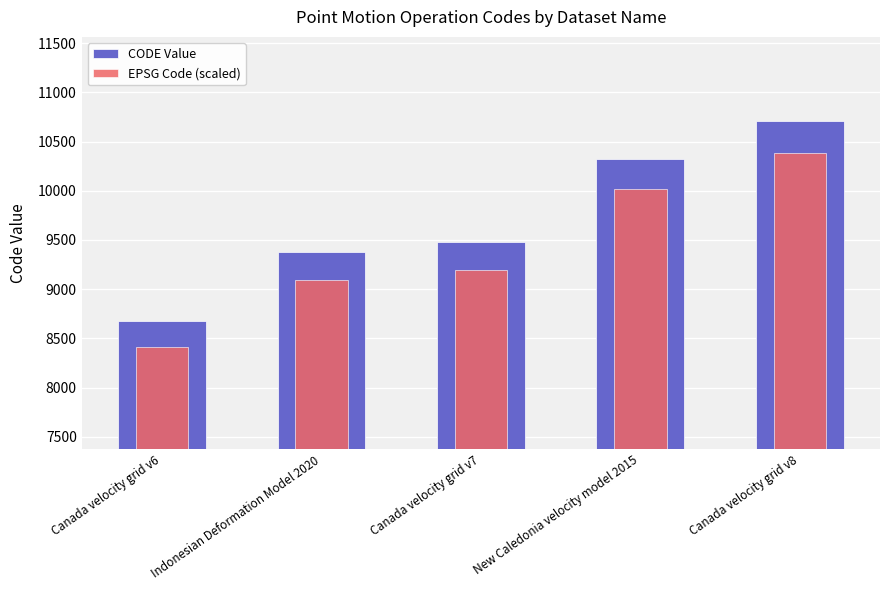

Does the chart contain stacked bars?

No